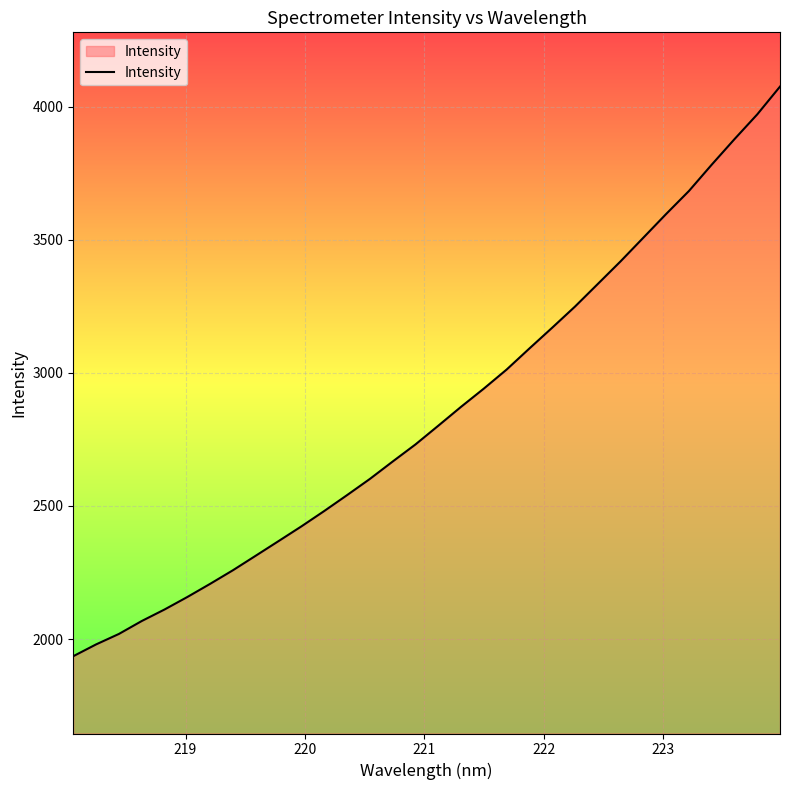

What is the minimum value shown in the chart?

1935.6